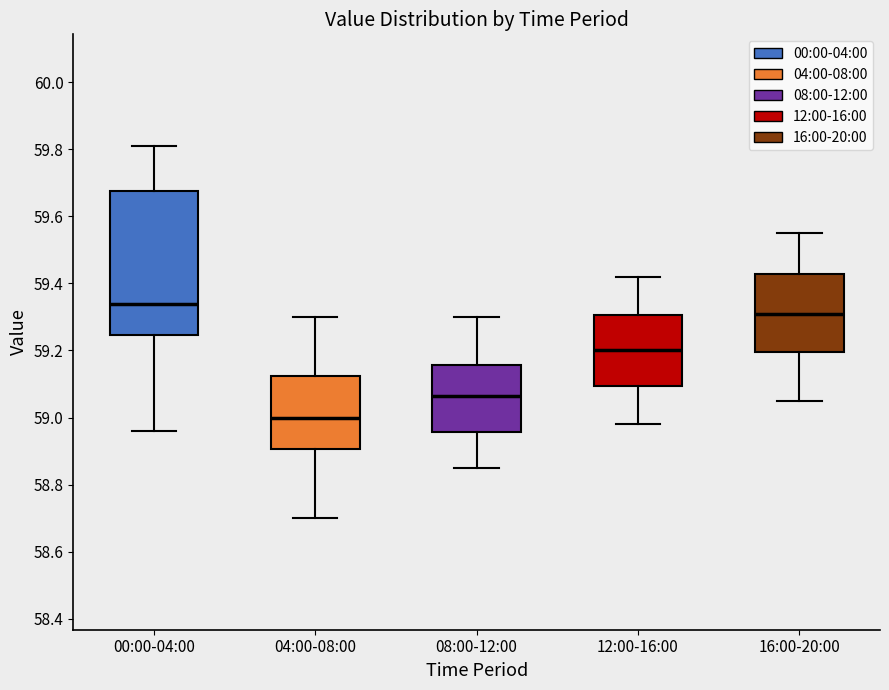

Which box is the tallest, from its lower edge to its upper edge?

00:00-04:00